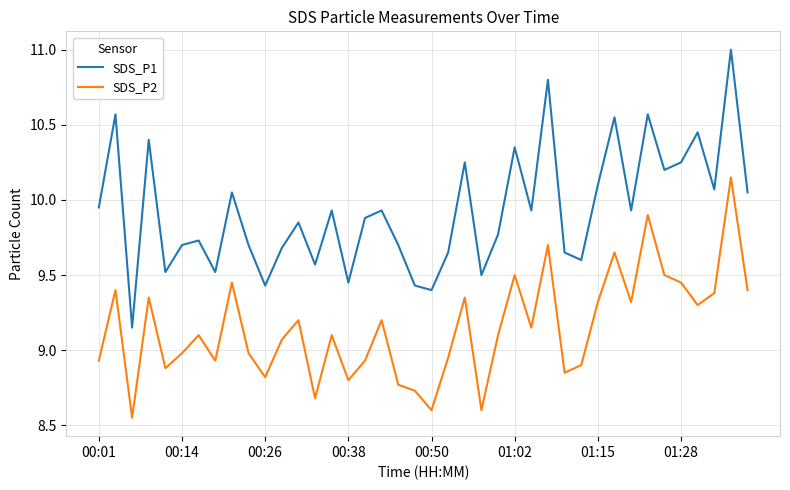

Which series has the largest total across all categories?

SDS_P1